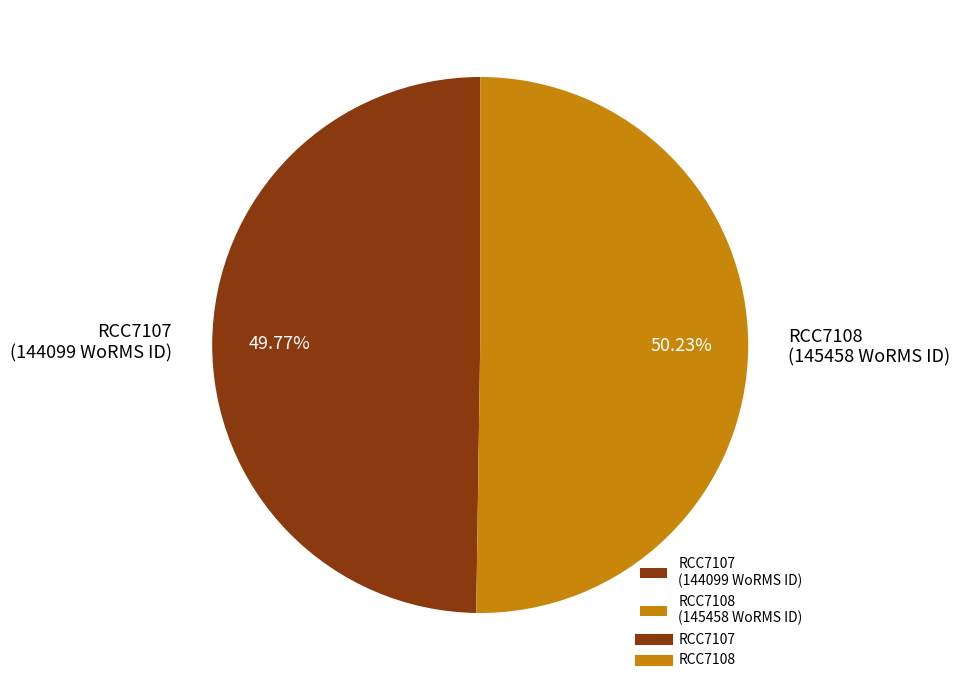

What is the ratio of the value at RCC7107 (144099 WoRMS ID) to the value at RCC7108 (145458 WoRMS ID)?

1.0